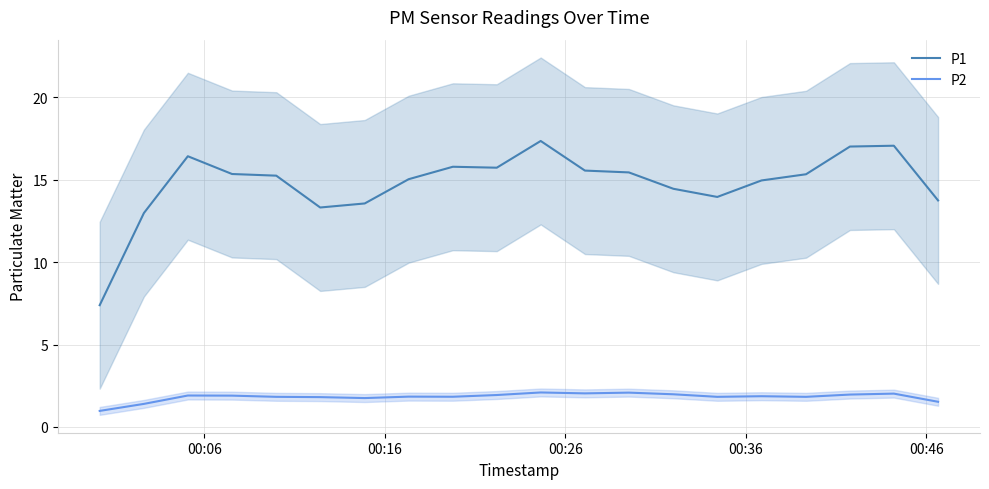

What is the highest value of the P1 series?

17.3